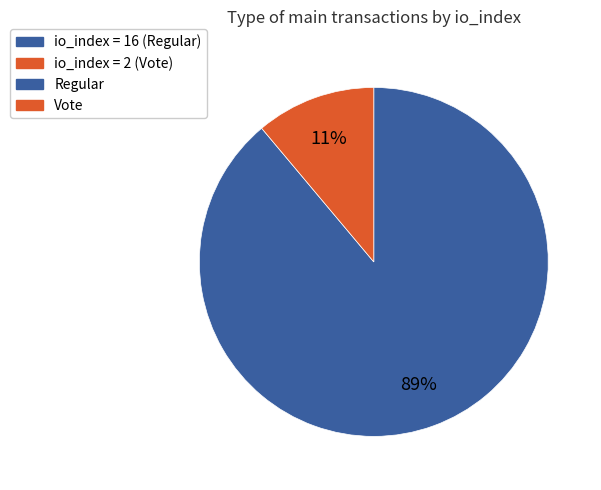

To the nearest percent, what is the difference between the largest and smallest slice percentages?

78%